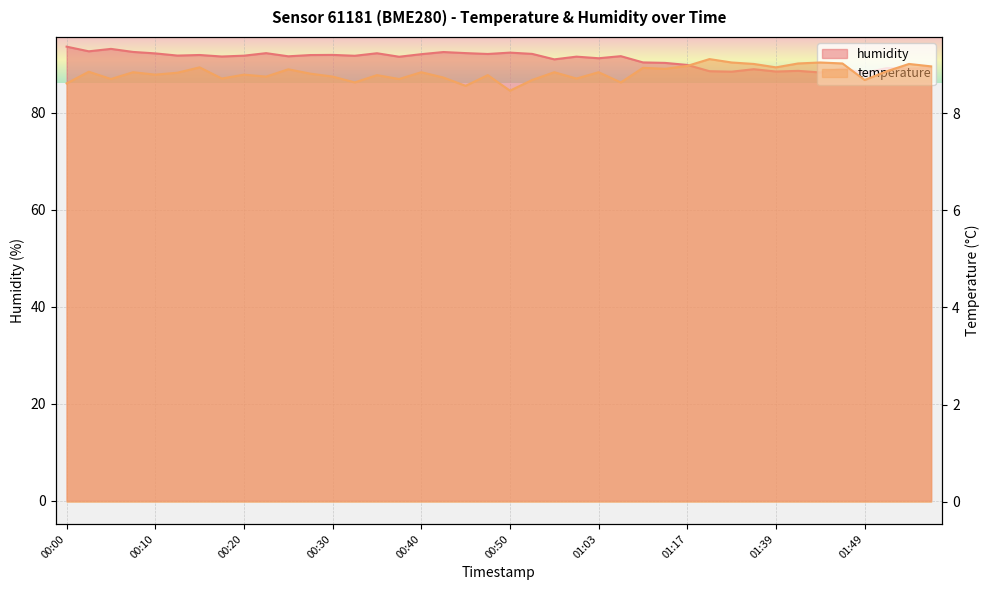

Reading right to left, extract all data points from this chart.

temperature: 9.0	9.0	8.9	8.7	9.0	9.0	9.0	8.9	9.0	9.0	9.1	9.0	8.9	8.9	8.6	8.8	8.7	8.8	8.7	8.5	8.8	8.6	8.7	8.8	8.7	8.8	8.6	8.8	8.8	8.9	8.8	8.8	8.7	8.9	8.8	8.8	8.8	8.7	8.8	8.6
humidity: 89.2	89.1	89.2	88.2	89.2	88.3	88.7	88.5	89.0	88.5	88.6	89.9	90.3	90.4	91.7	91.2	91.6	91.0	92.2	92.4	92.1	92.3	92.5	92.1	91.6	92.3	91.8	91.9	91.9	91.7	92.3	91.8	91.6	91.9	91.8	92.2	92.5	93.2	92.7	93.6